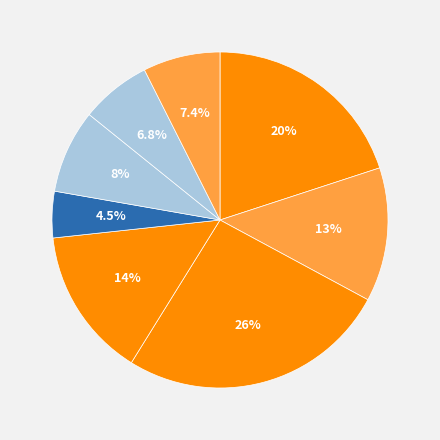

How many segments does this pie chart have?

8